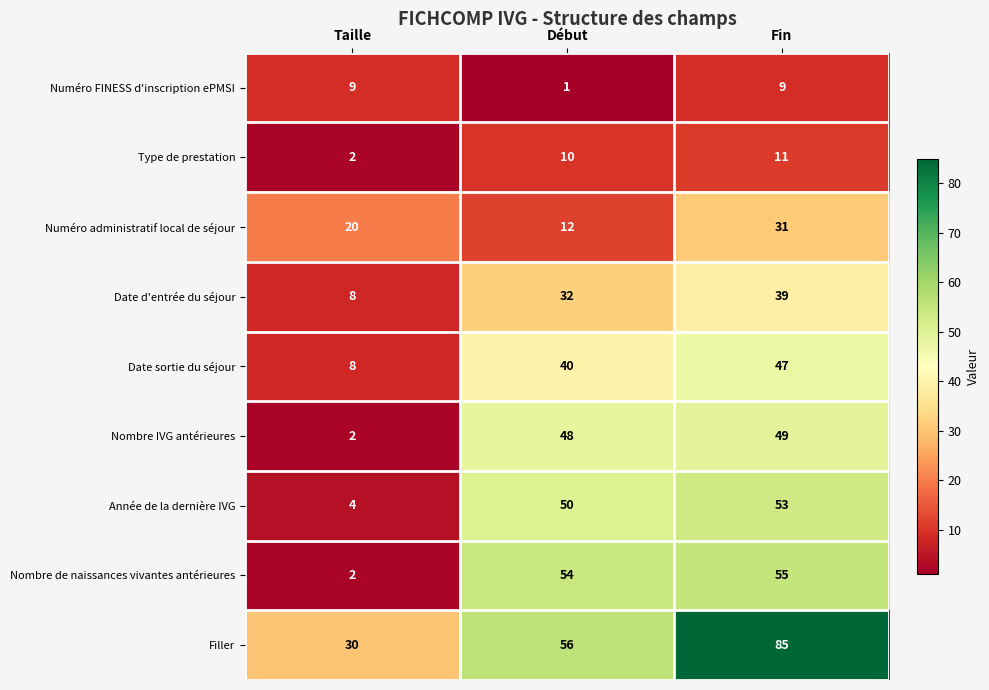

Which series has the largest total across all categories?

Filler